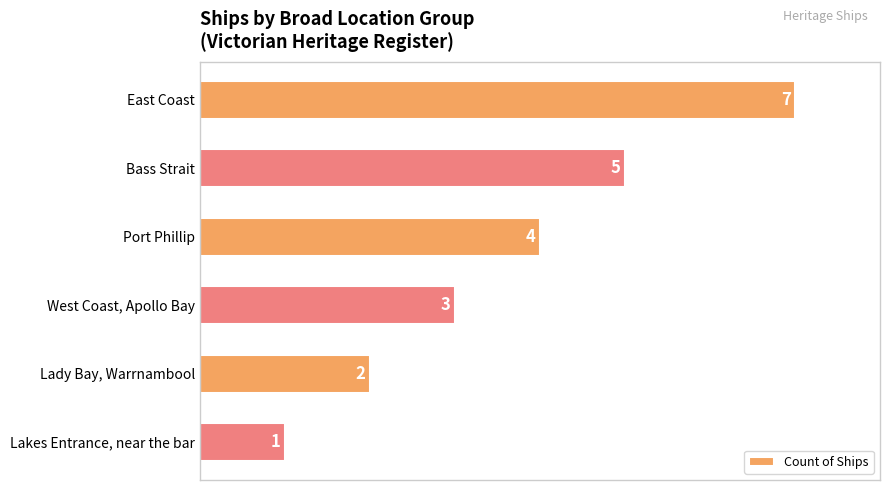

Which category has the lowest value across all series?

Lakes Entrance, near the bar